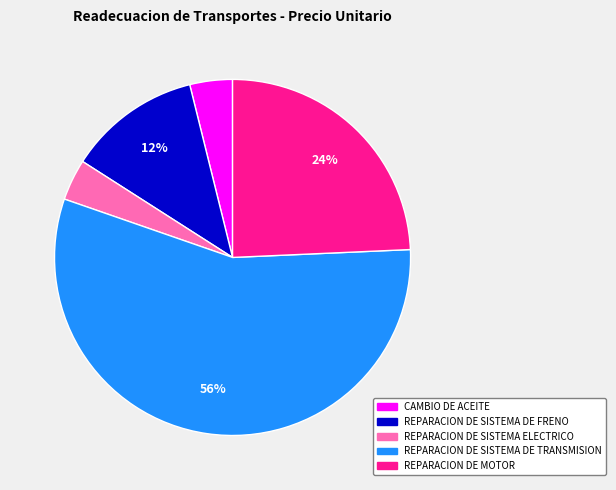

Which slice is the largest?

REPARACION DE SISTEMA DE TRANSMISION